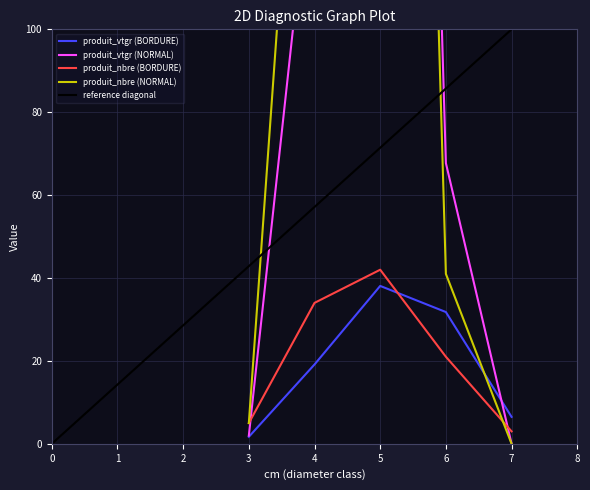

What is the sum of all produit_nbre (NORMAL) values?

854.0